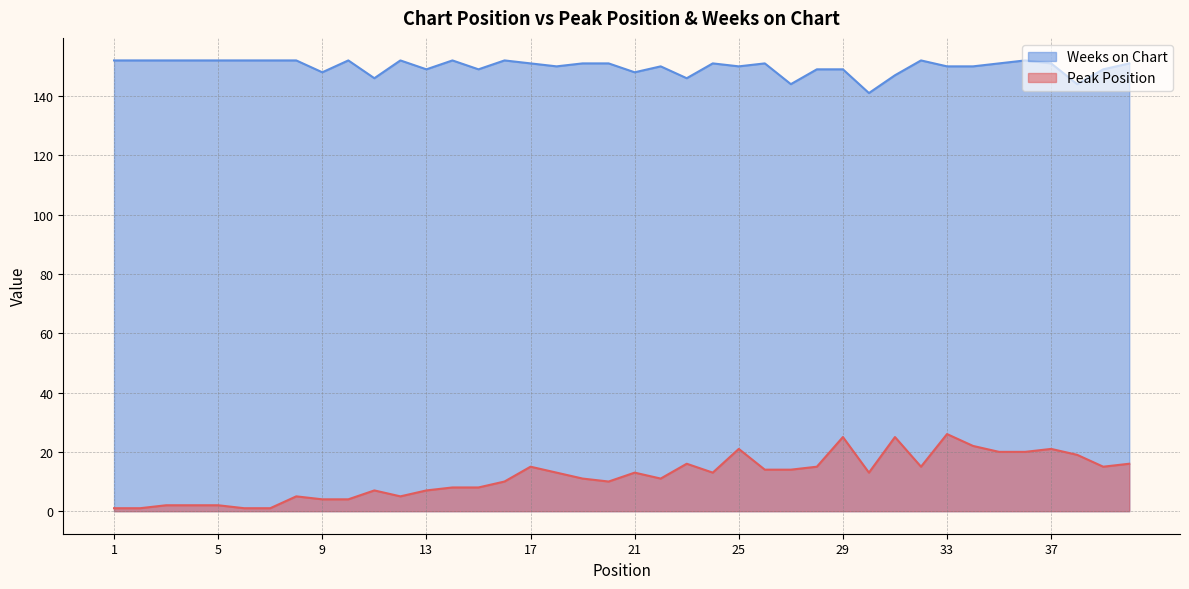

What is the value of the Weeks on Chart point at the 23rd from the left?

146